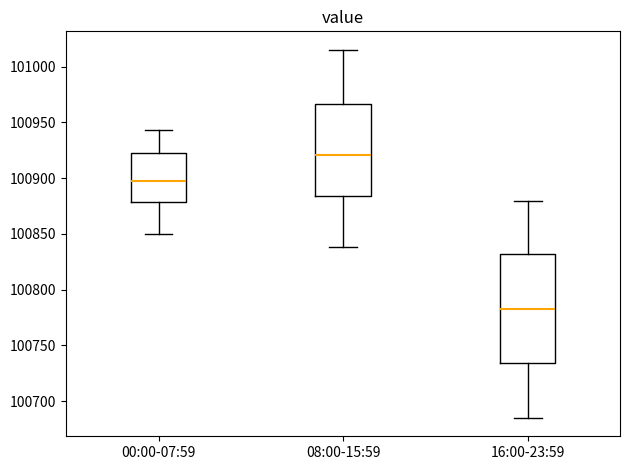

Reading left to right, transcribe this box plot: for each box, give where its median line is, the range the box spans, and where its two whiskers end, as read against the y-axis. The values are not printed on the chart, so give them approximately, as read against the axis.

00:00-07:59: median 100895, box 100880 to 100925, whiskers 100850 to 100945
08:00-15:59: median 100920, box 100885 to 100965, whiskers 100840 to 101015
16:00-23:59: median 100785, box 100735 to 100830, whiskers 100685 to 100880